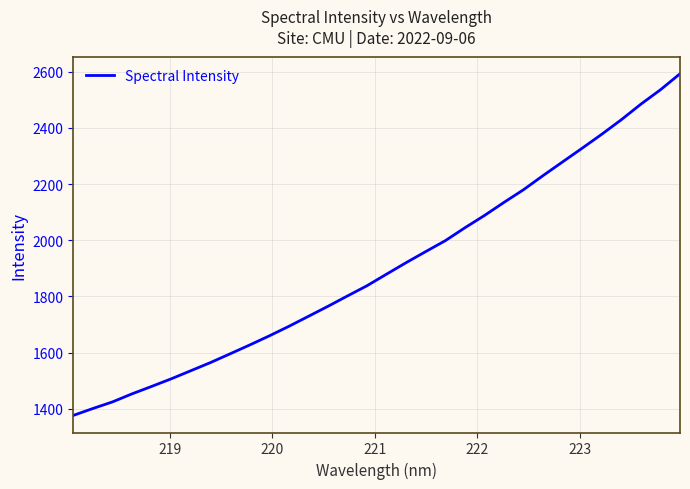

What is the difference between the maximum and minimum values?

1216.8